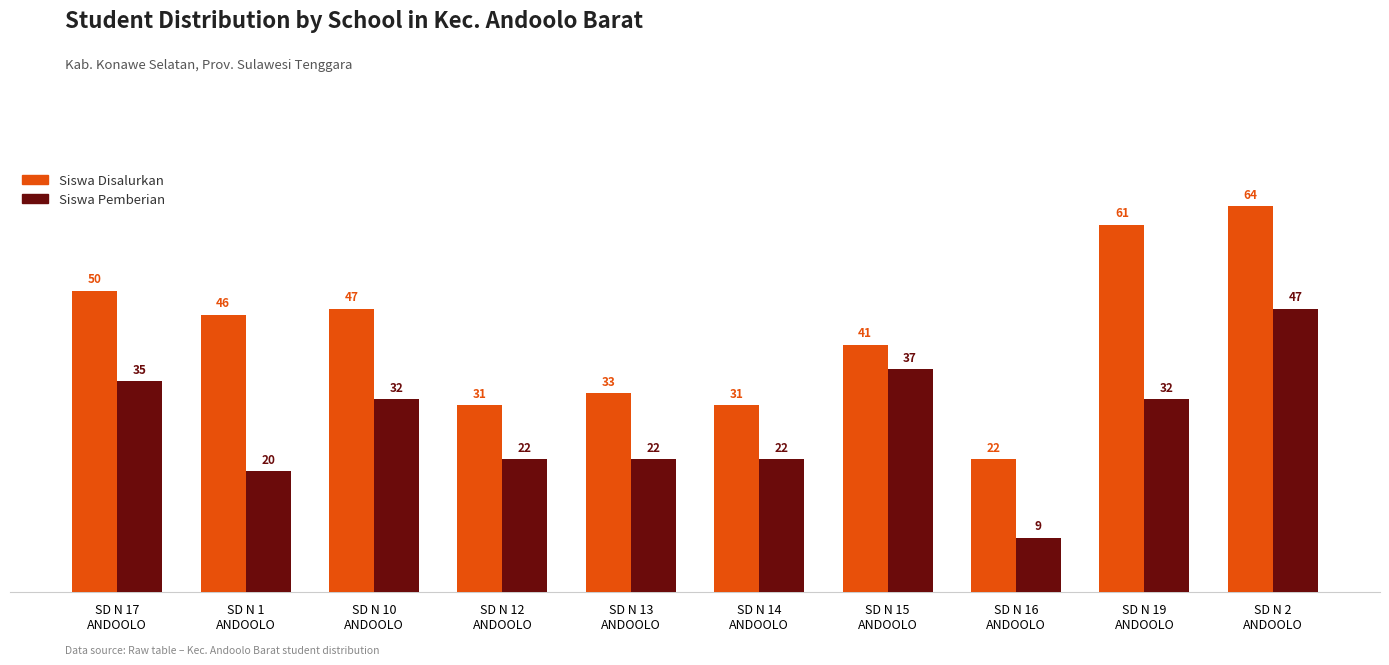

The value of Siswa Disalurkan at SD N 12
ANDOOLO is 31. True or false?

True